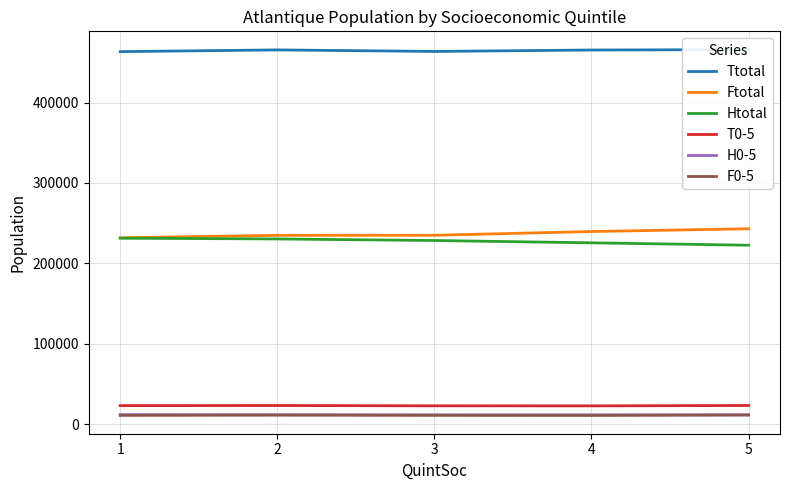

In Ttotal, how many points are lower than both neighbors (excluding endpoints)?

1